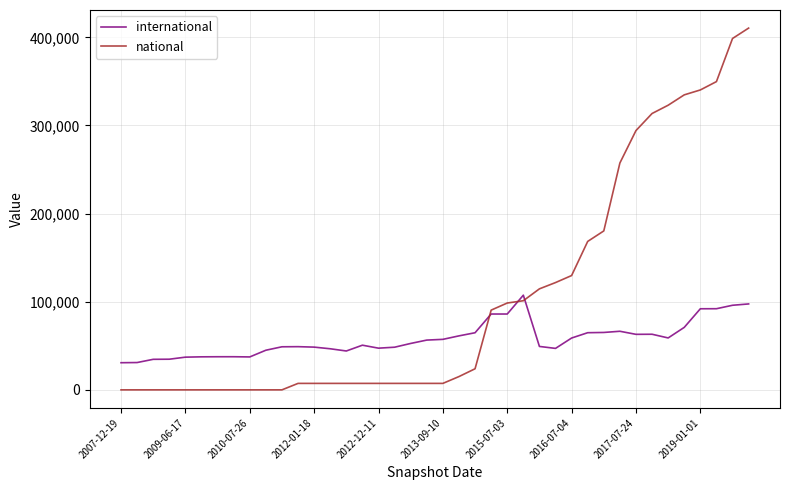

Which series has the widest spread of values?

national